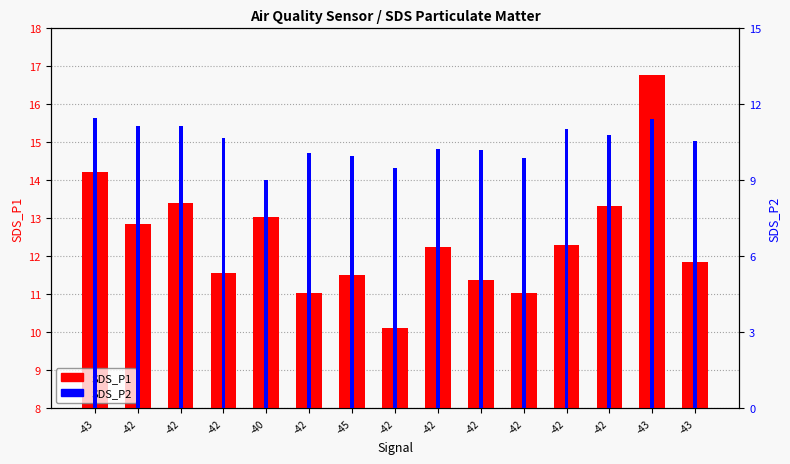

What is the highest value of the SDS_P1 series?

16.8